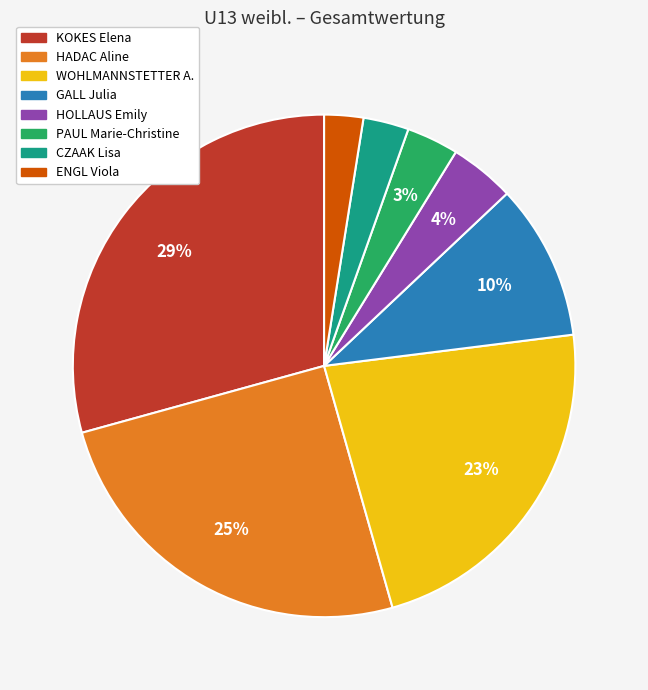

Do WOHLMANNSTETTER A. and GALL Julia together represent more than half of the pie?

No